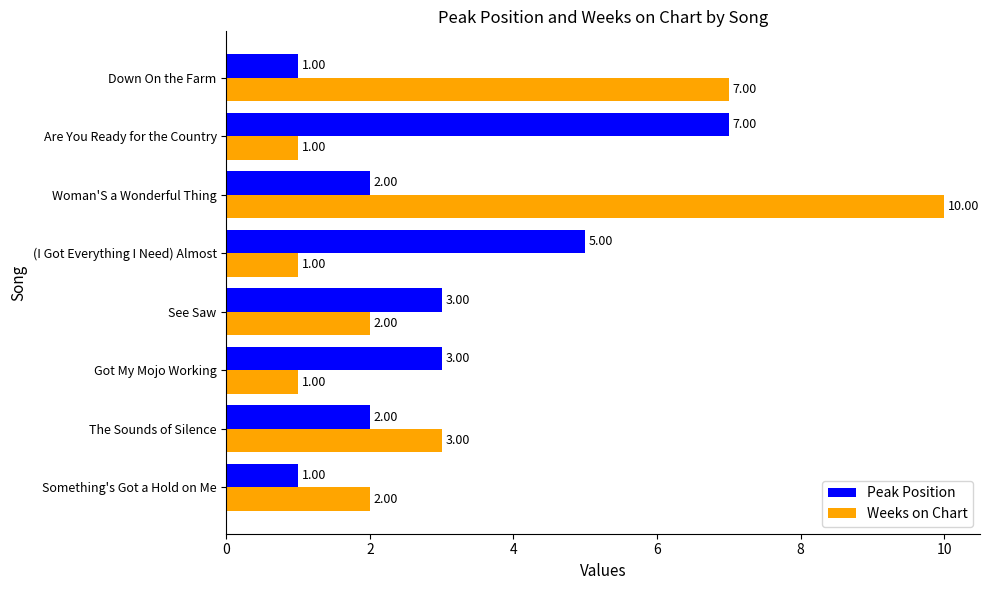

What is the highest value of the Peak Position series?

7